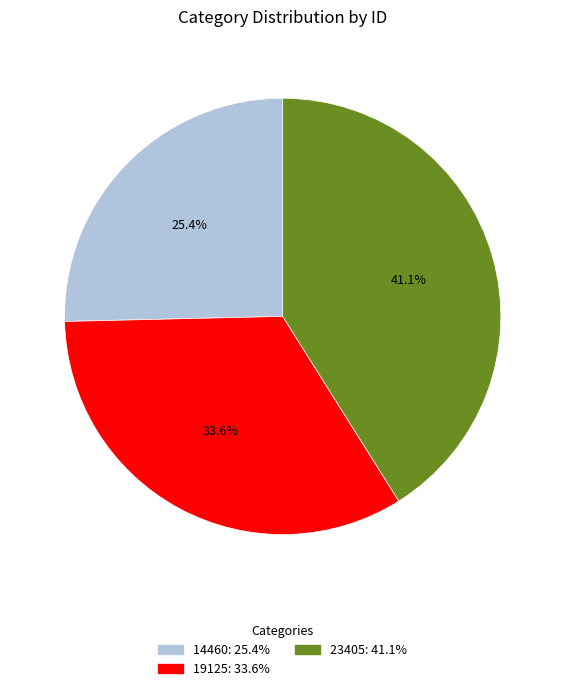

What percentage do 14460 and 19125 together represent?

58.9%